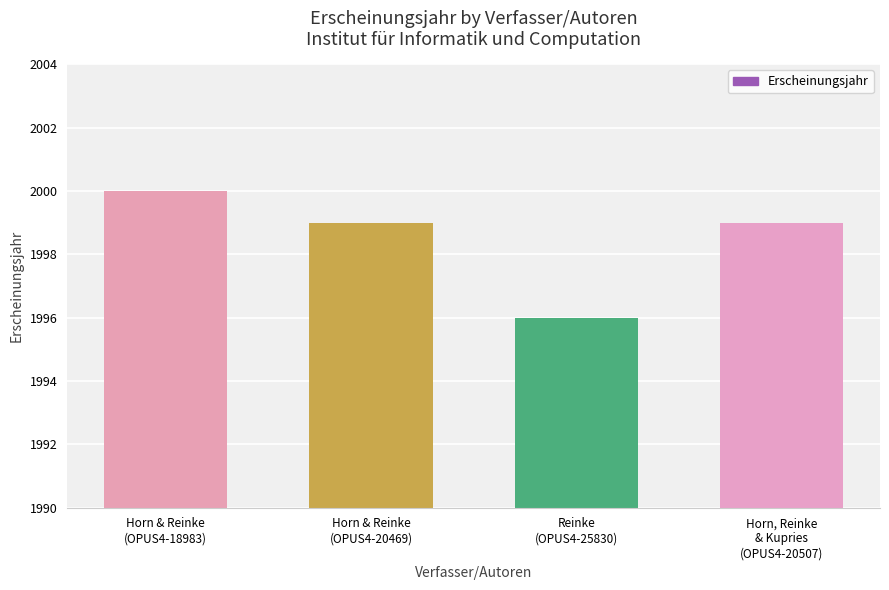

Which category has the highest value across all series?

Horn & Reinke
(OPUS4-18983)